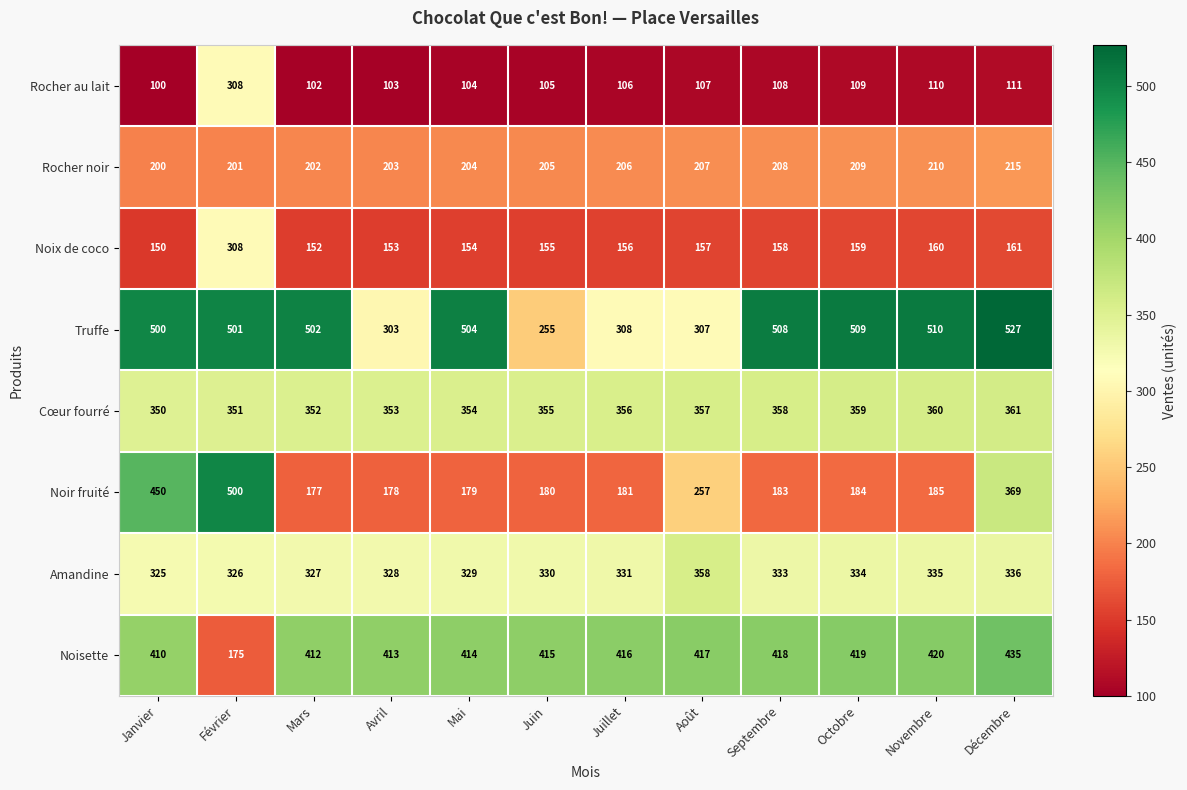

Which series has the largest range (max minus min)?

Noir fruité